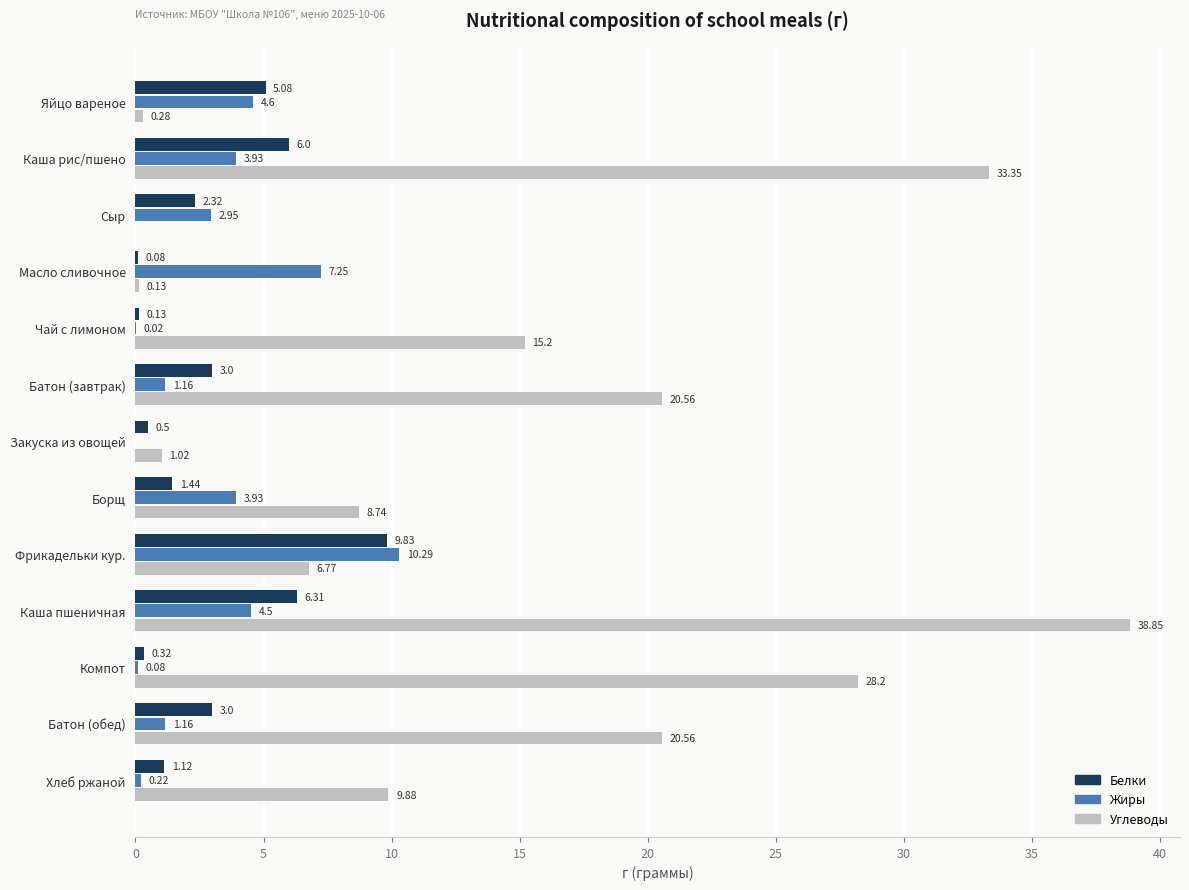

At which label does Белки reach its peak?

Фрикадельки кур.